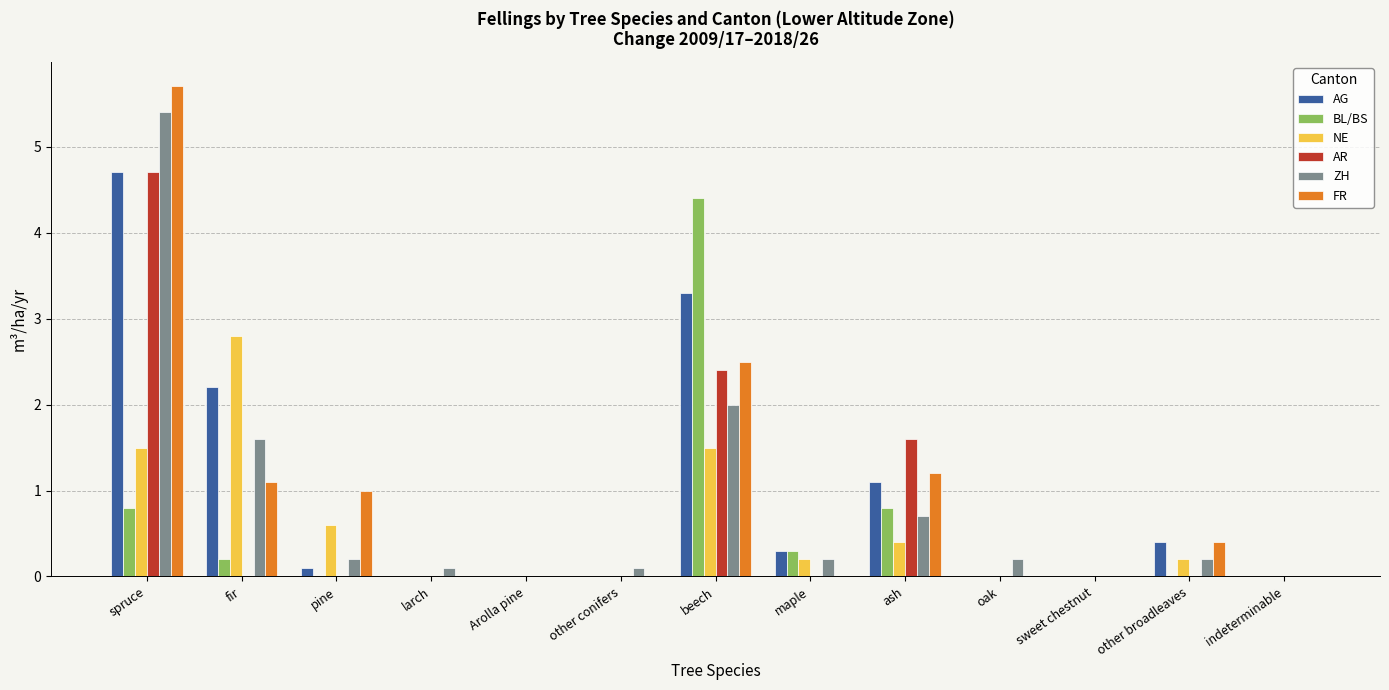

What is the spread (max minus min) of values at other broadleaves?

0.4